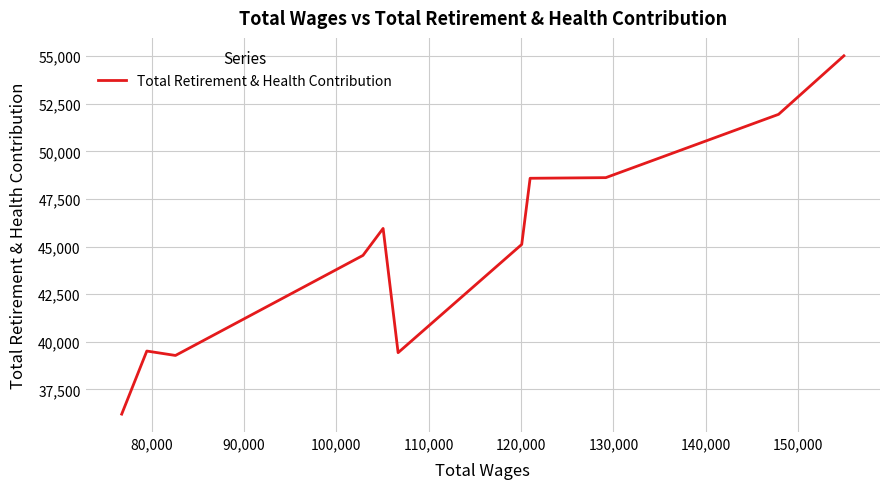

What is the difference between the maximum and minimum values?

18821